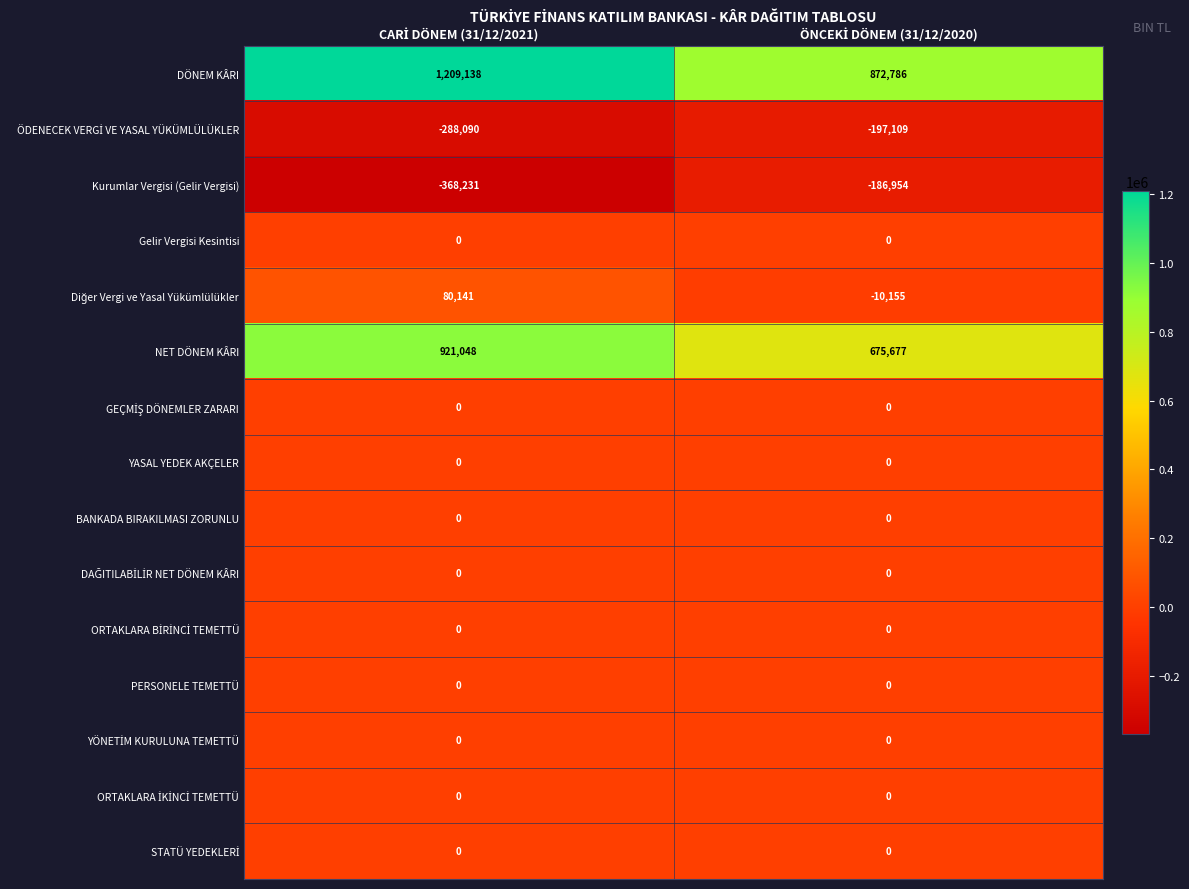

Which series has the largest range (max minus min)?

DÖNEM KÂRI